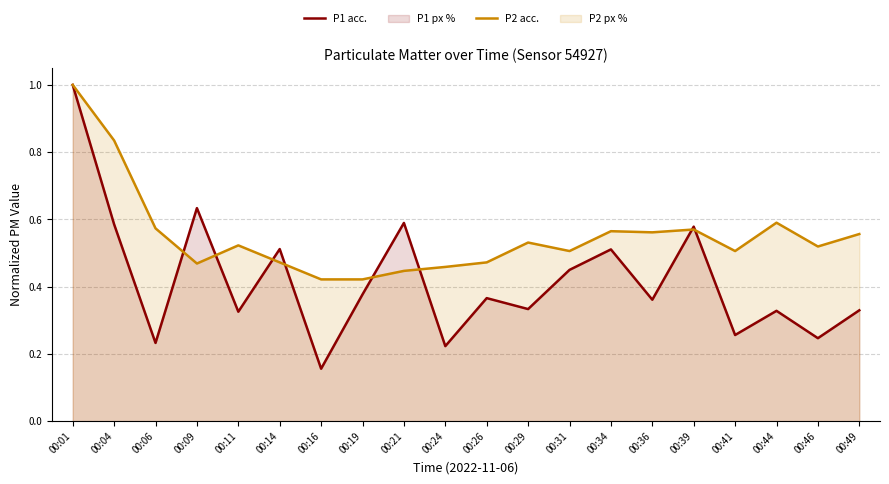

Count the number of data series in this chart.

2